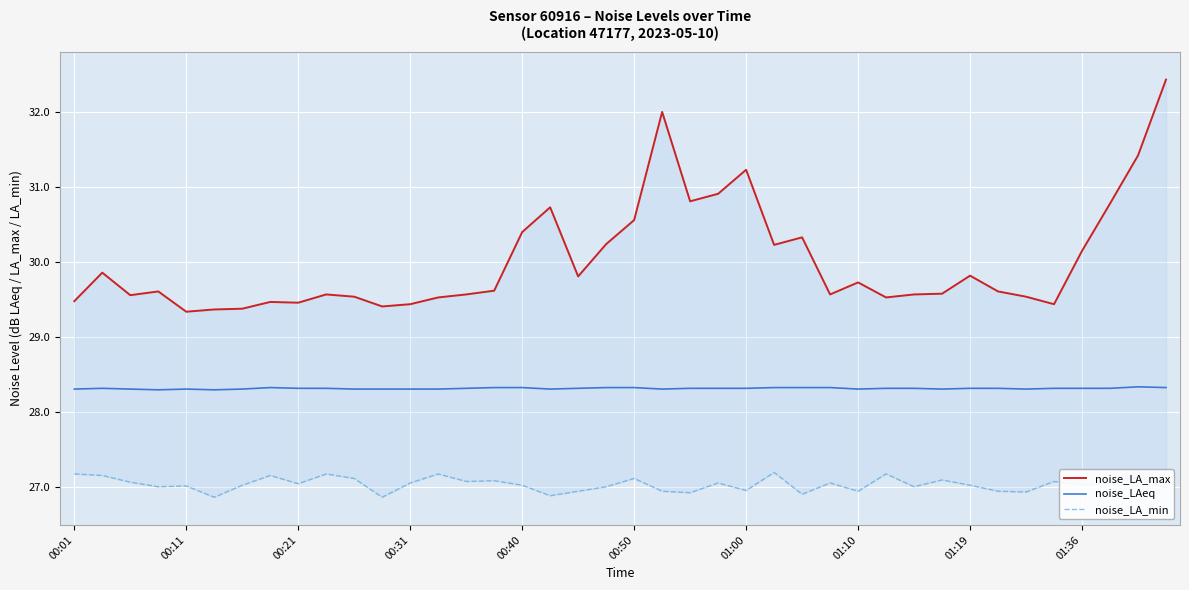

Is this an area chart (filled region under the line)?

No